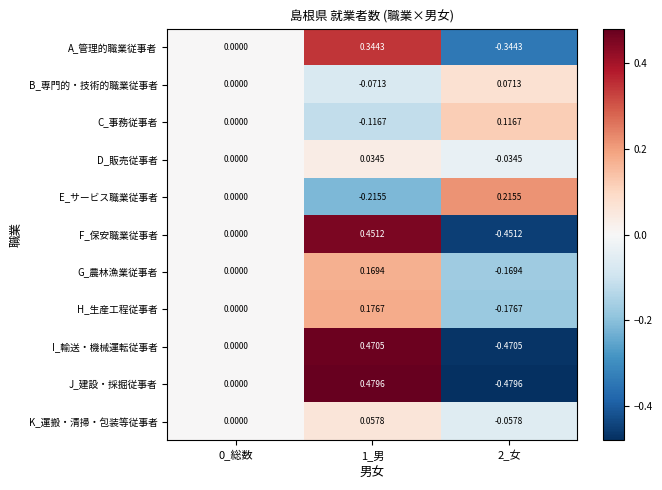

Which series has the largest range (max minus min)?

J_建設・採掘従事者